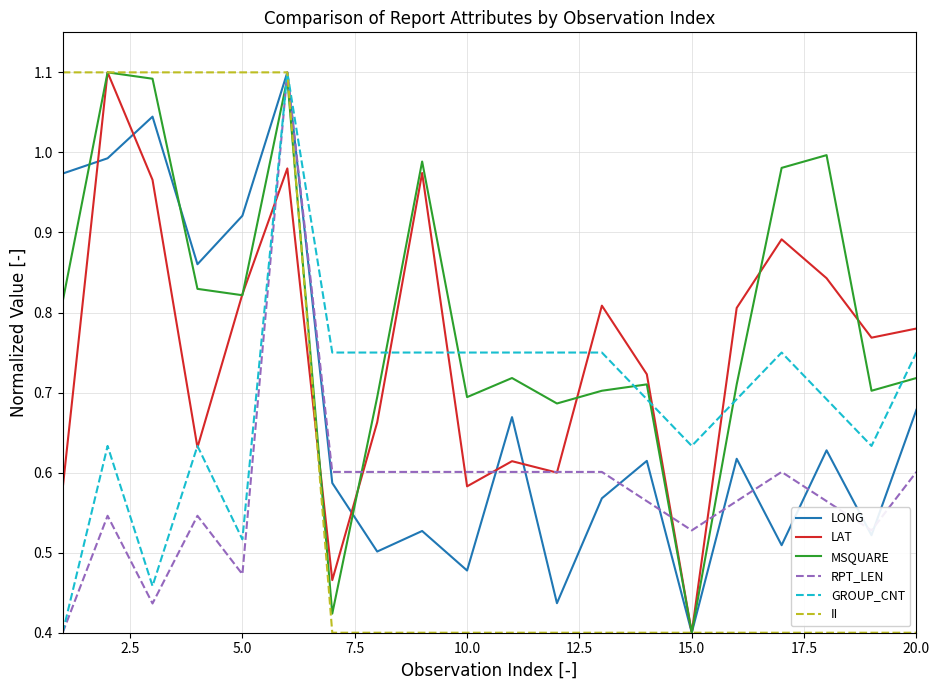

Which series has the largest total across all categories?

MSQUARE